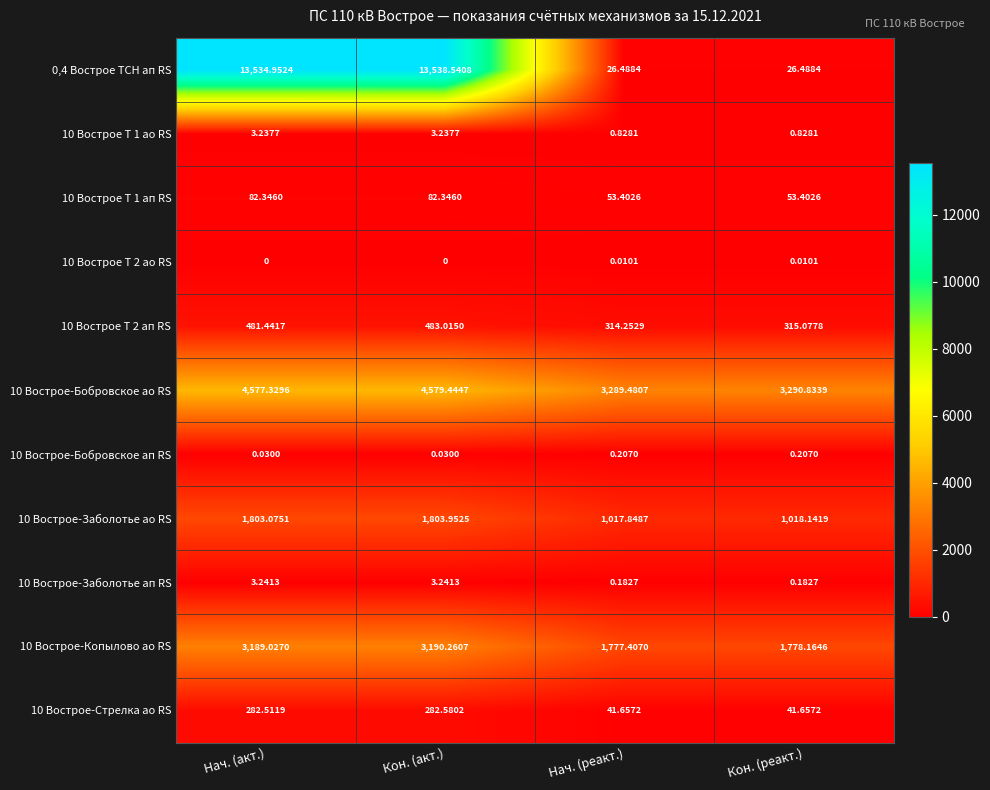

At which label does 10 Вострое-Заболотье ап RS first exceed 3?

Нач. (акт.)